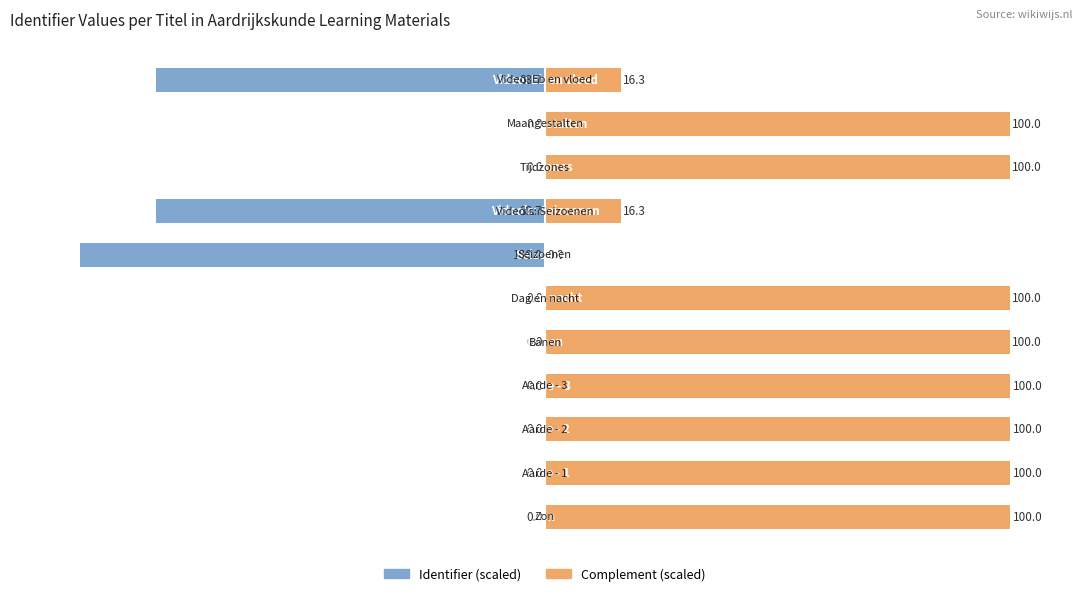

How many values in Complement (scaled) are above zero?

10